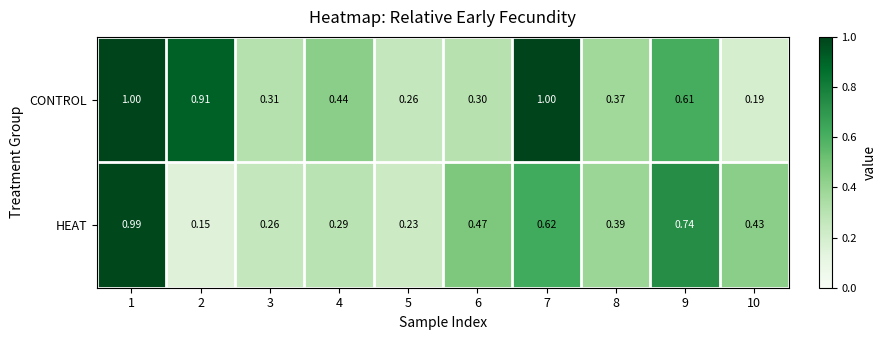

Which series has the widest spread of values?

HEAT